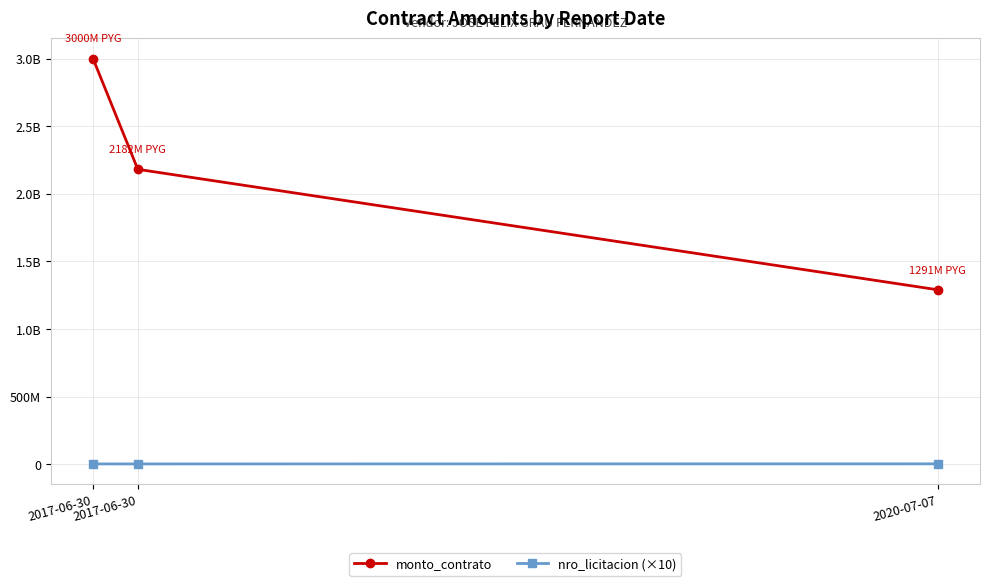

List the labels in order of nro_licitacion (×10) value, largest first.

2020-07-07, 2017-06-30, 2017-06-30